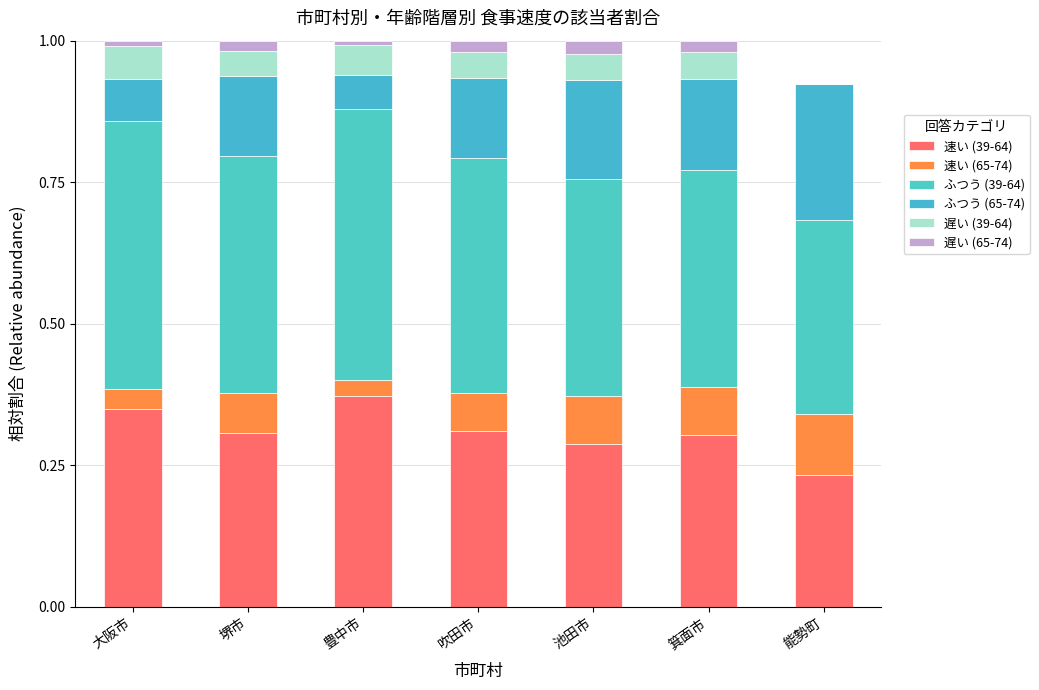

How many distinct data groups are displayed?

6